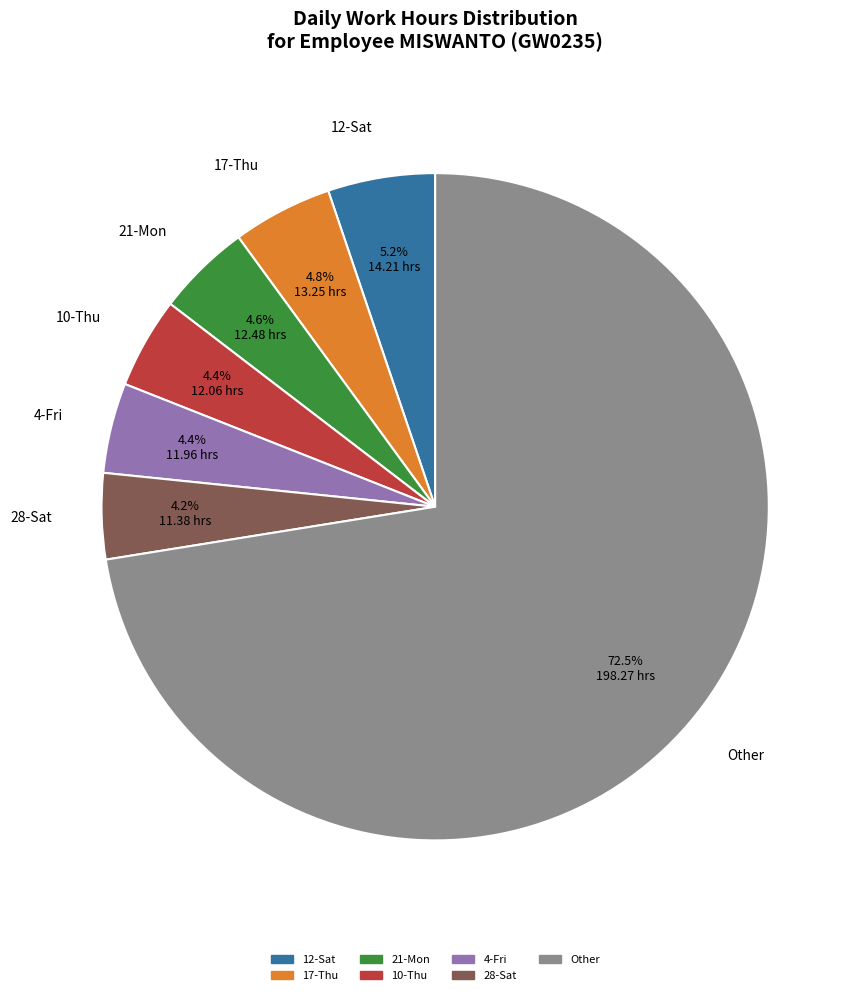

Which has a higher value, 12-Sat or 28-Sat?

12-Sat